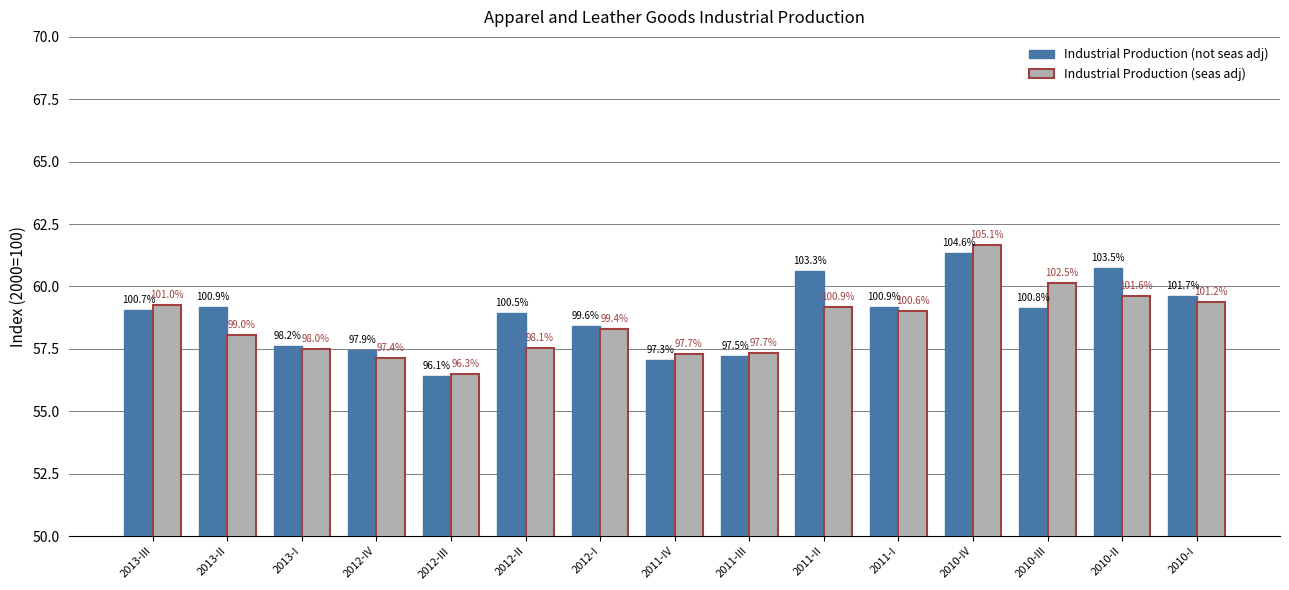

How many bars are there in total?

30